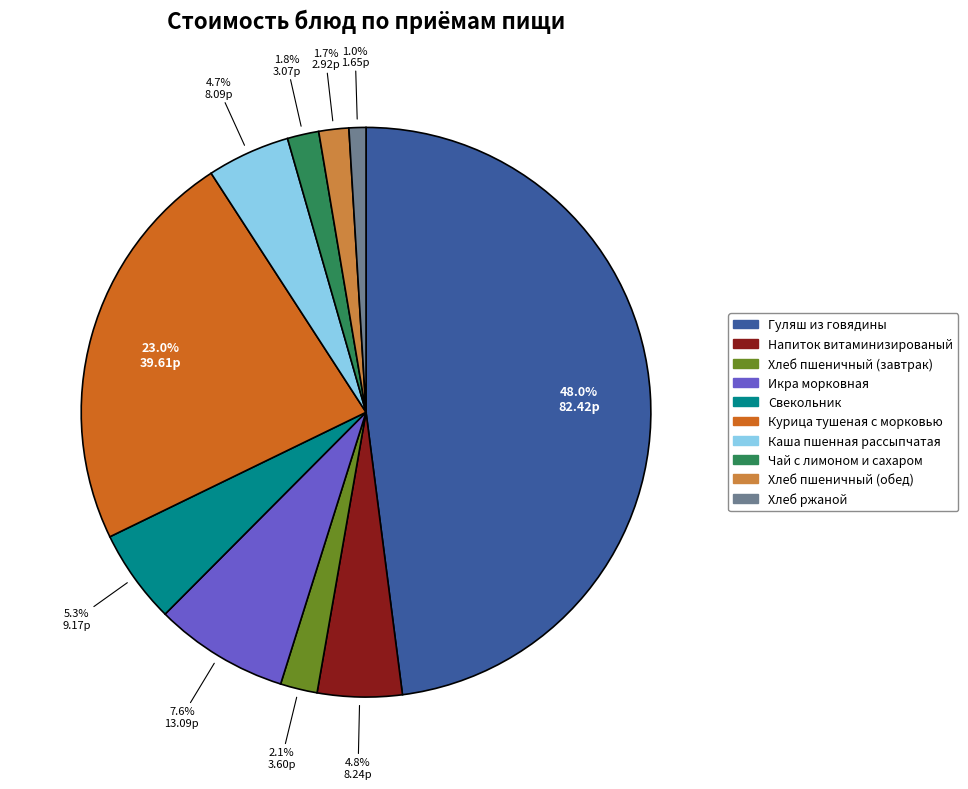

To the nearest percent, what percentage of the pie is Напиток витаминизированый?

5%